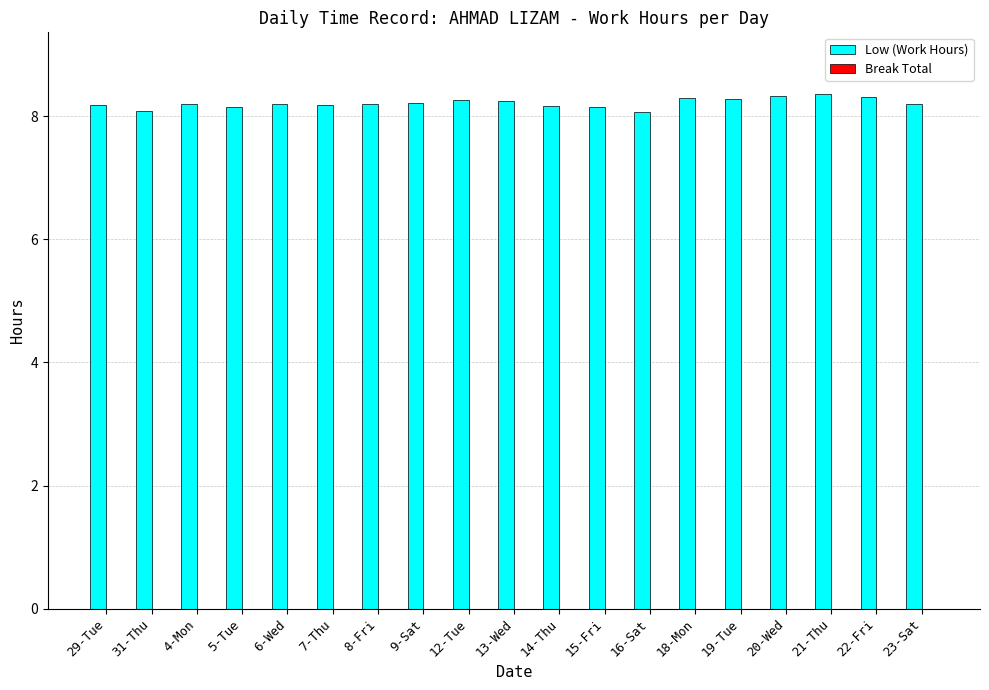

Which has a higher value, 5-Tue or 20-Wed?

20-Wed